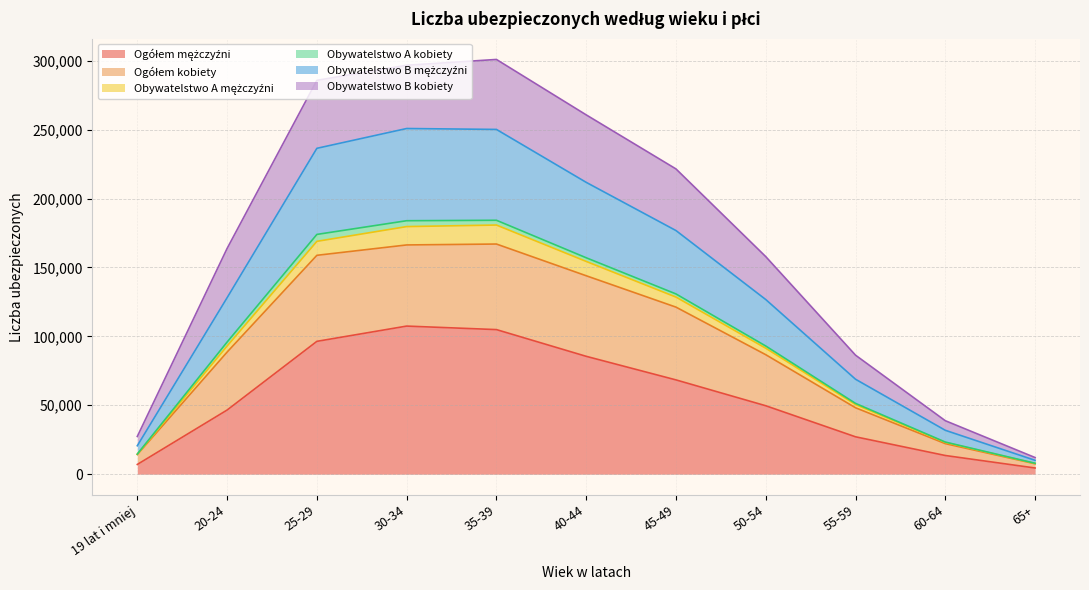

Does the chart have visible grid lines?

Yes